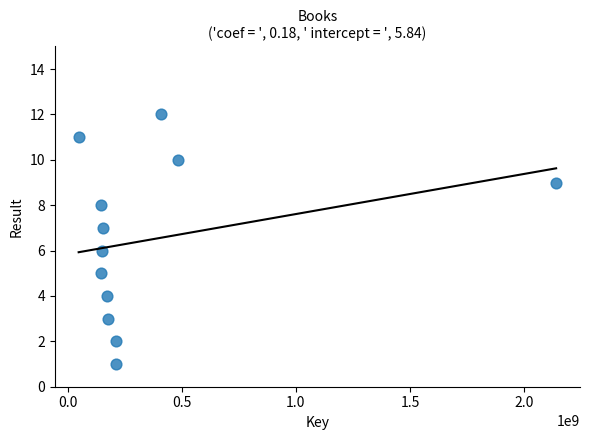

What is the average X value?

371012366